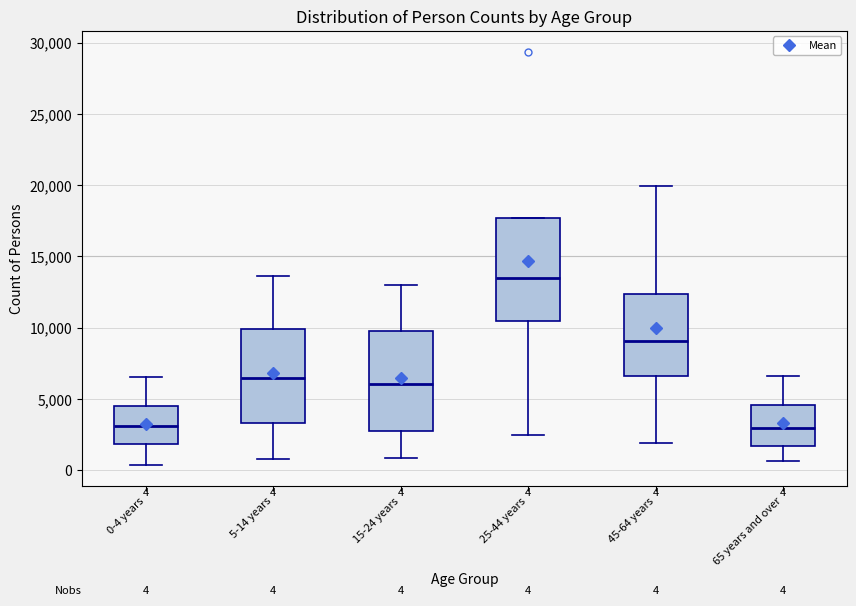

Which box's median line is the highest?

25-44 years